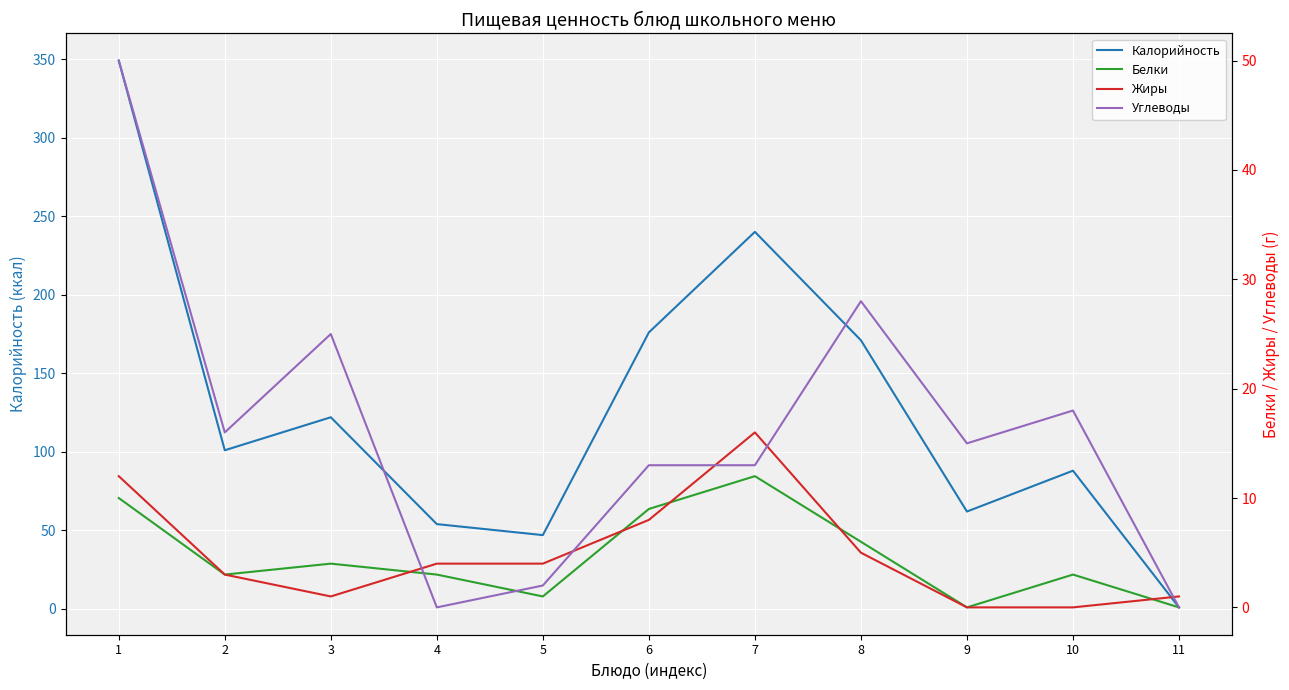

At which category does the chart reach its peak across all series?

1